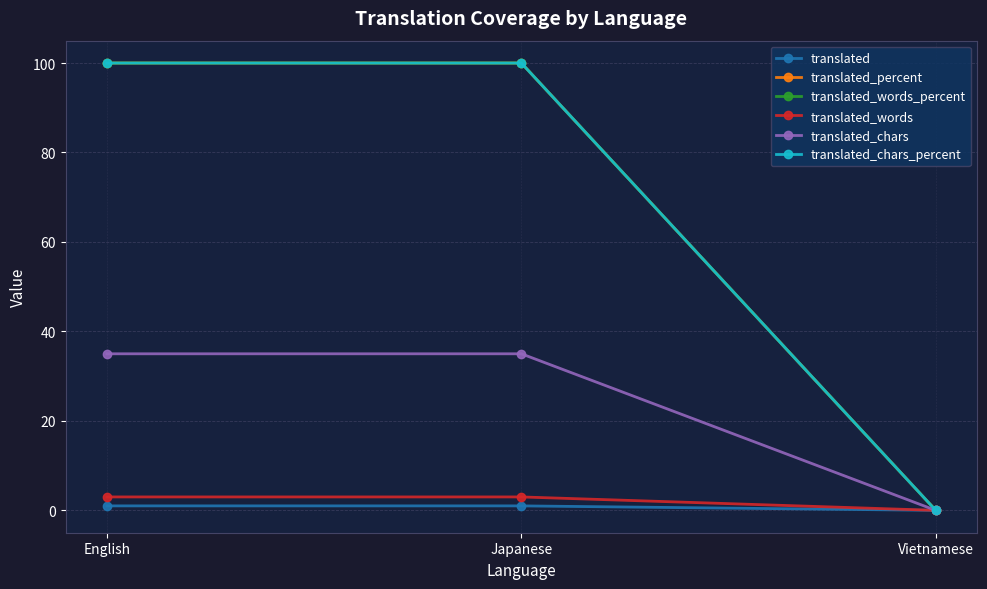

List the series in order of their peak value, lowest first.

translated, translated_words, translated_chars, translated_percent, translated_words_percent, translated_chars_percent